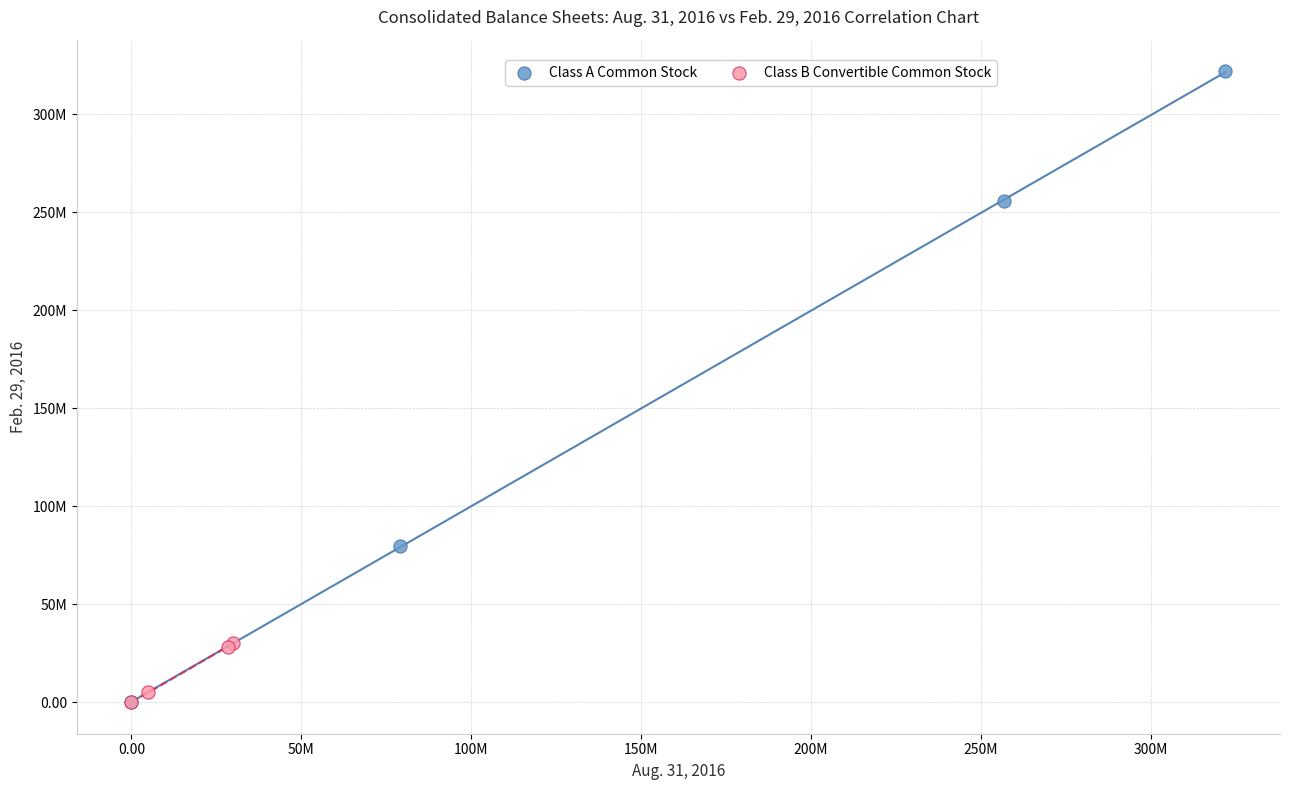

What are all the series names shown in the legend?

Class A Common Stock, Class B Convertible Common Stock